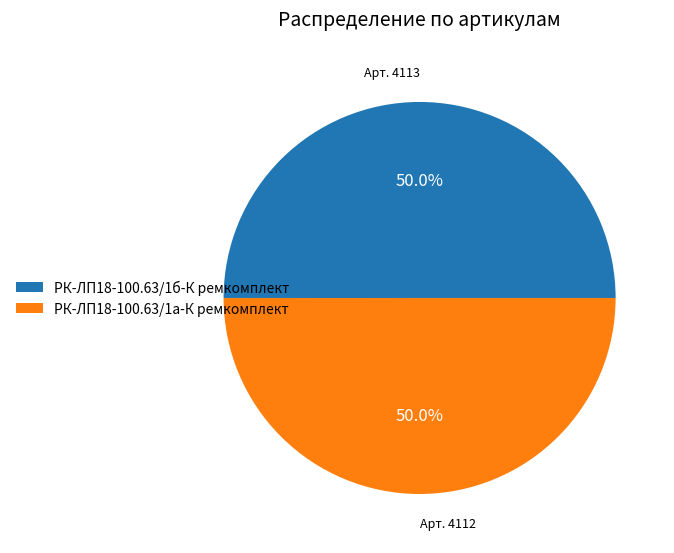

True or false: РК-ЛП18-100.63/1а-К ремкомплект accounts for 59% of the total.

False